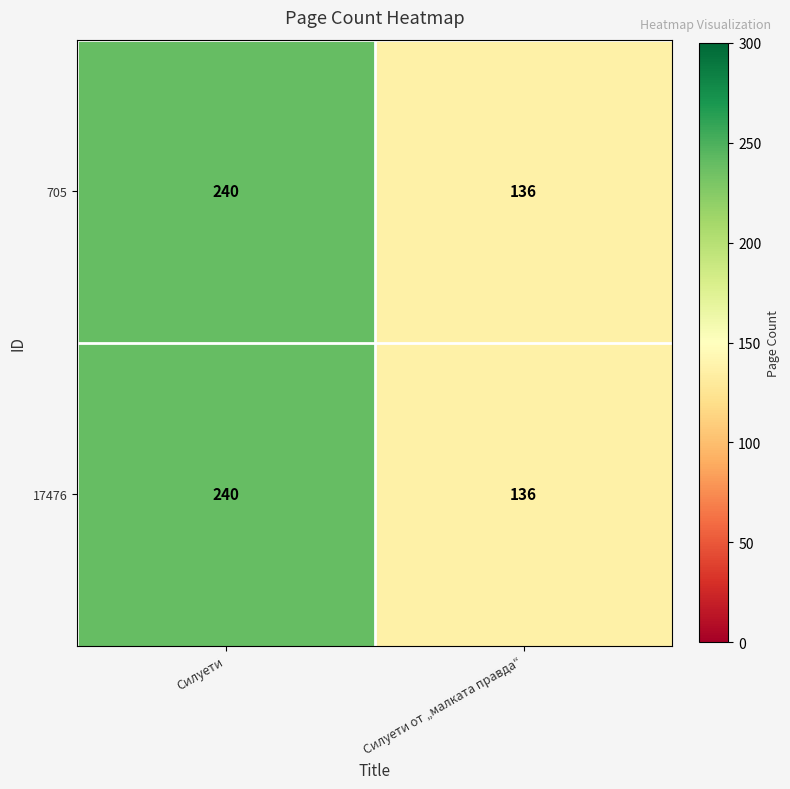

True or false: 705 has a value of 113 at Силуети.

False